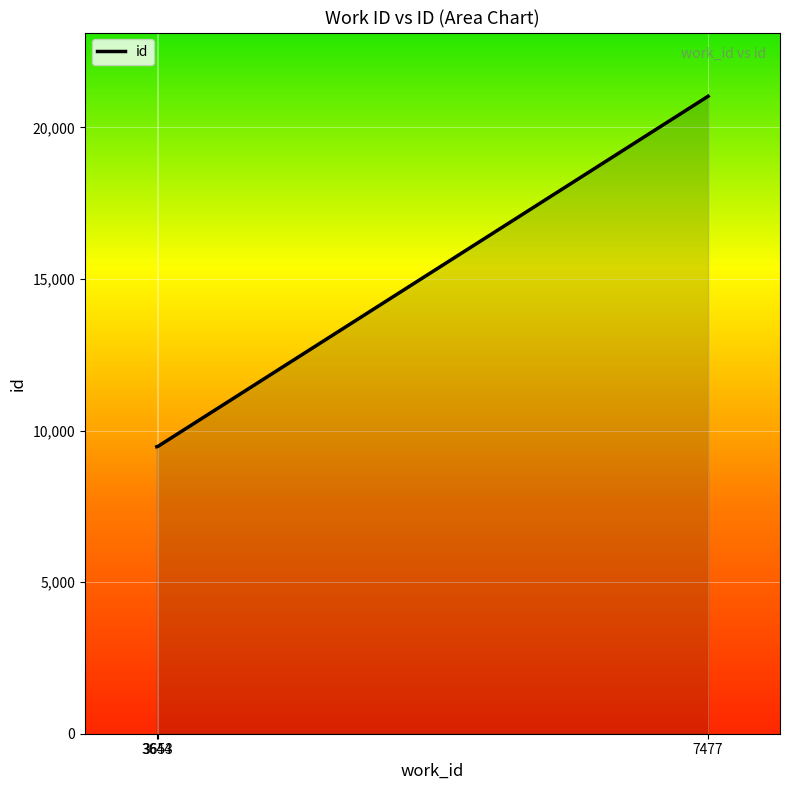

How many values are below 9481?

1